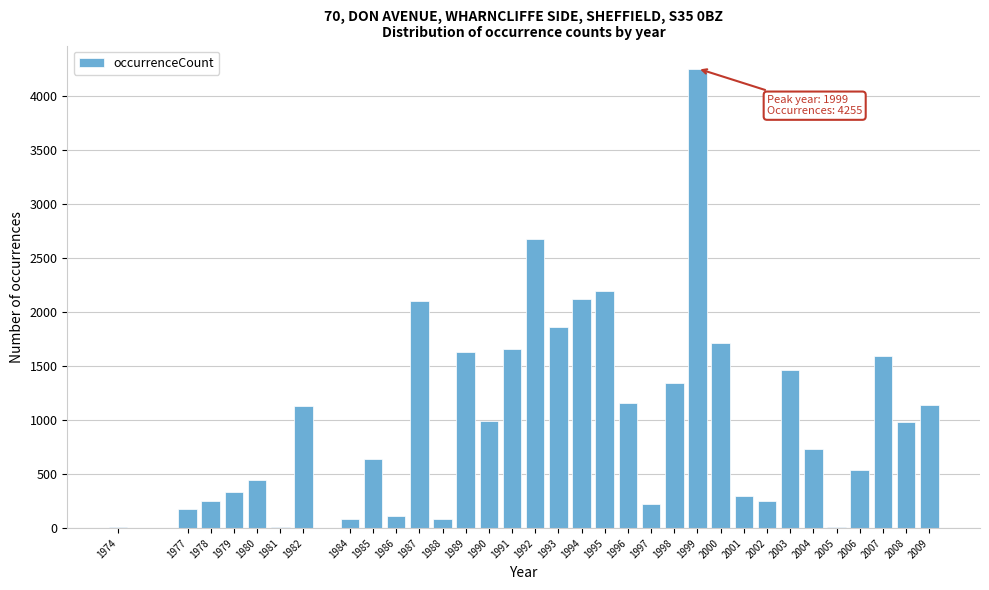

What is the maximum value shown in the chart?

4255